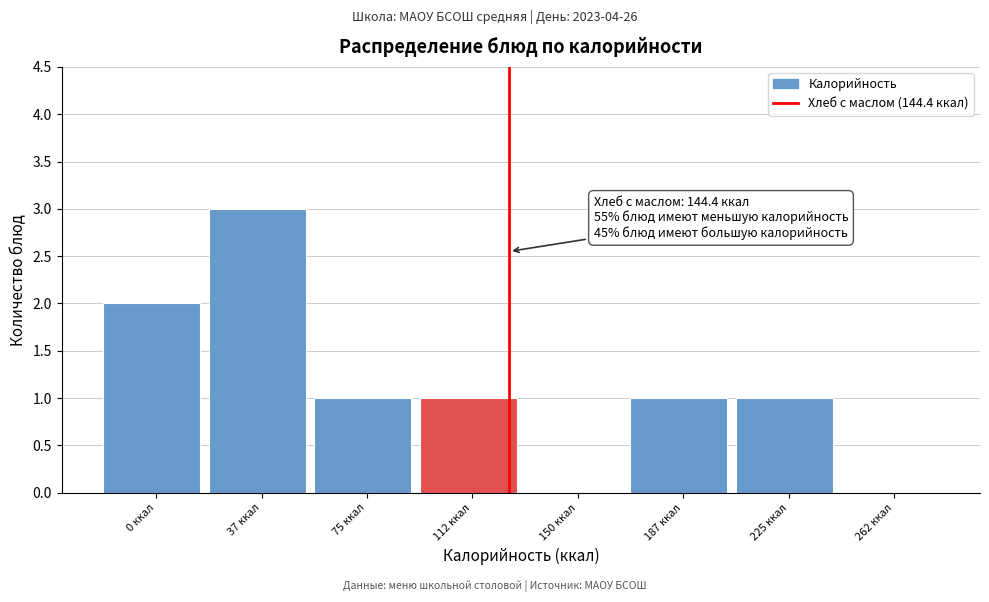

Reading right to left, list all the values displayed in this chart.

262 ккал=0	225 ккал=1	187 ккал=1	150 ккал=0	112 ккал=1	75 ккал=1	37 ккал=3	0 ккал=2